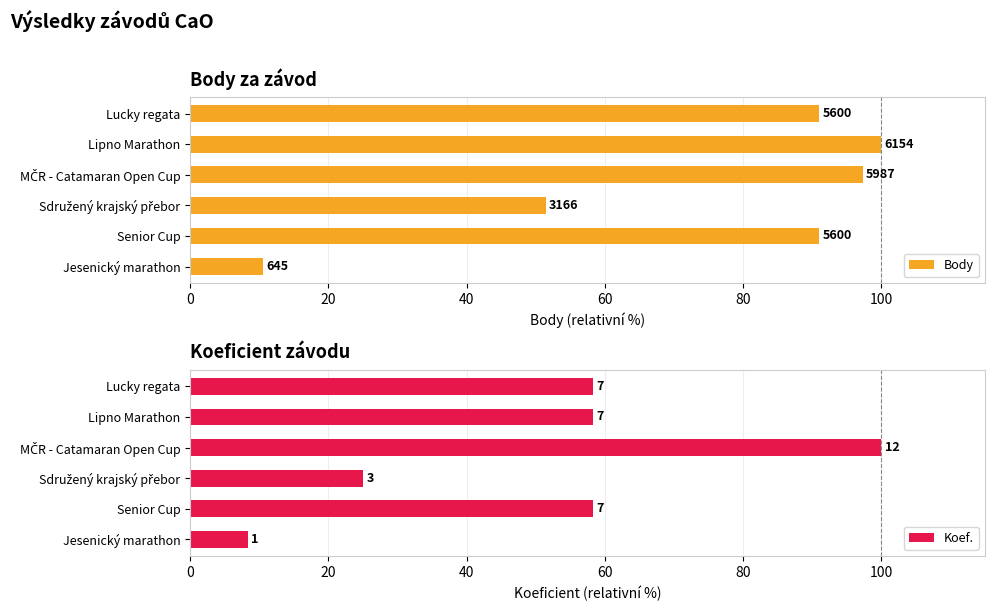

What is the total value across all series at MČR - Catamaran Open Cup?

197.3